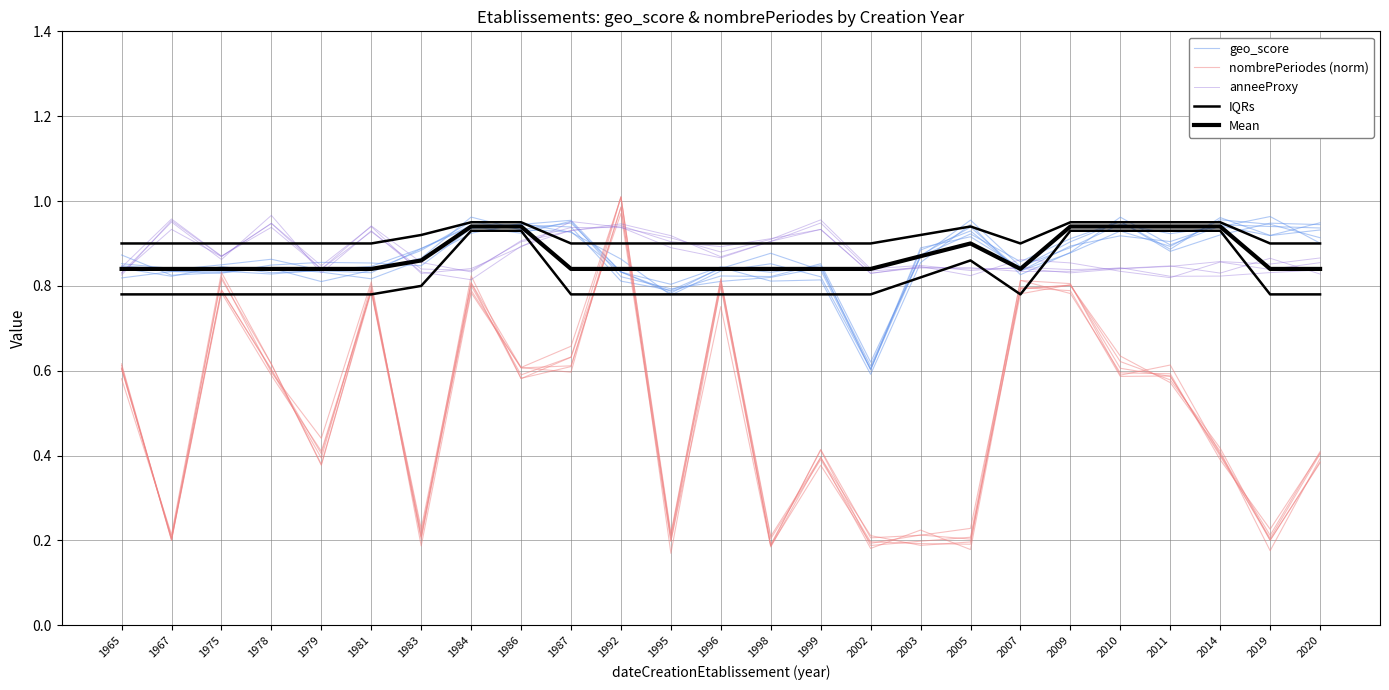

Where is the first local maximum for geo_score?

1978